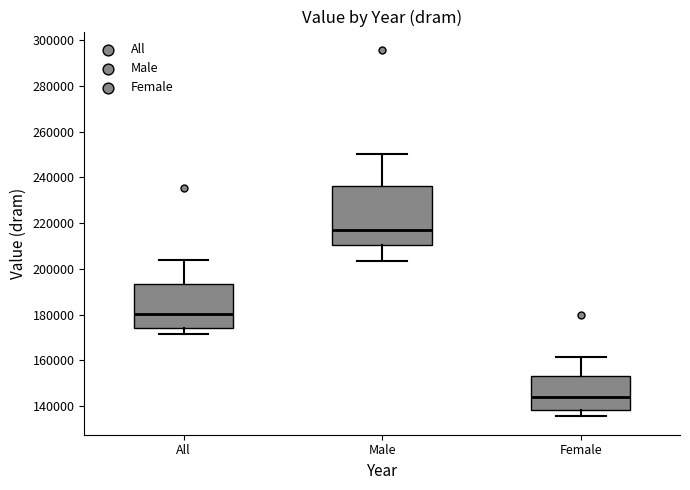

Which box has the lowest median line?

Female